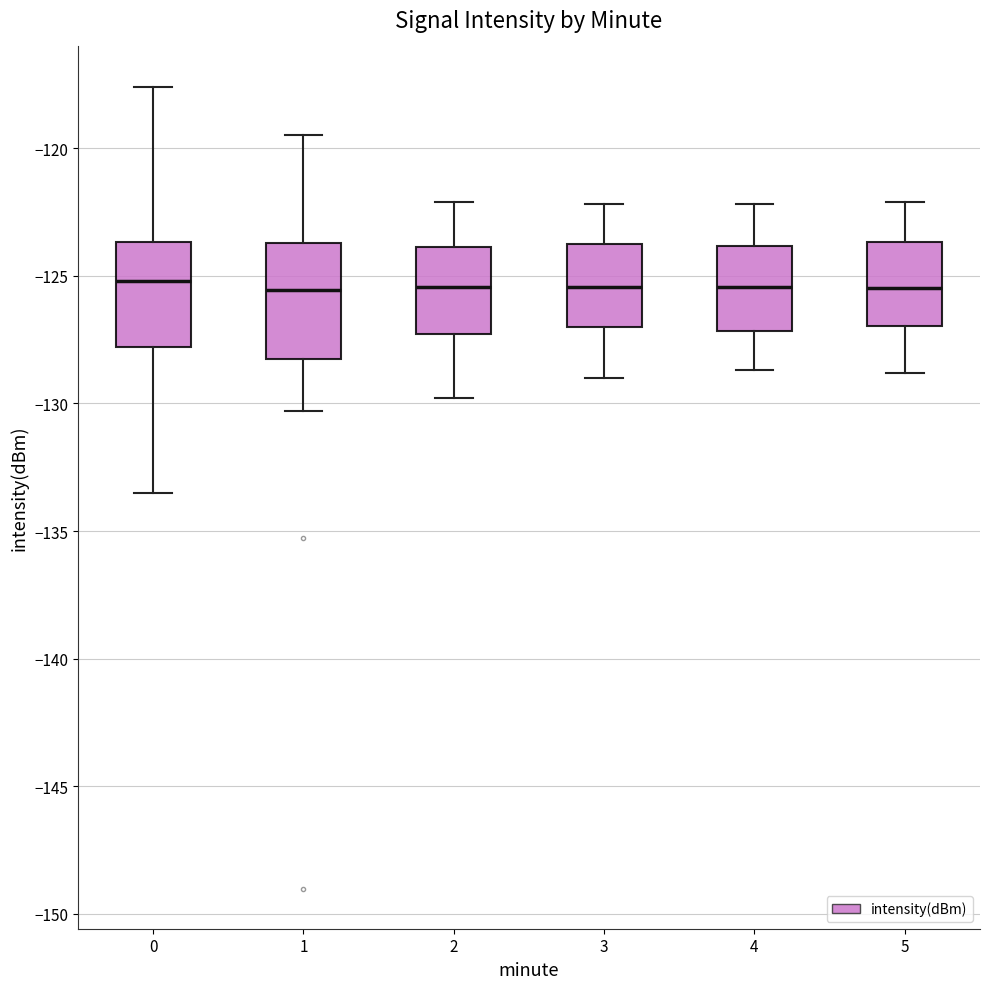

Where is the lower edge of the box at x = 2 on the y-axis? The values are not printed on the chart, so give them approximately, as read against the axis.

-127.5